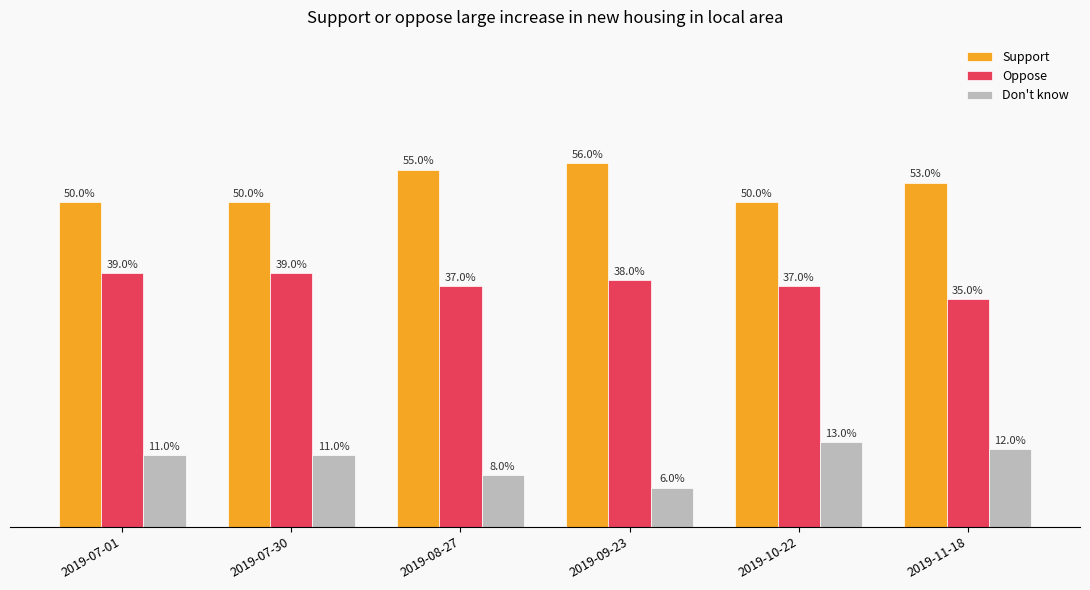

At which label does Support first exceed 53?

2019-08-27